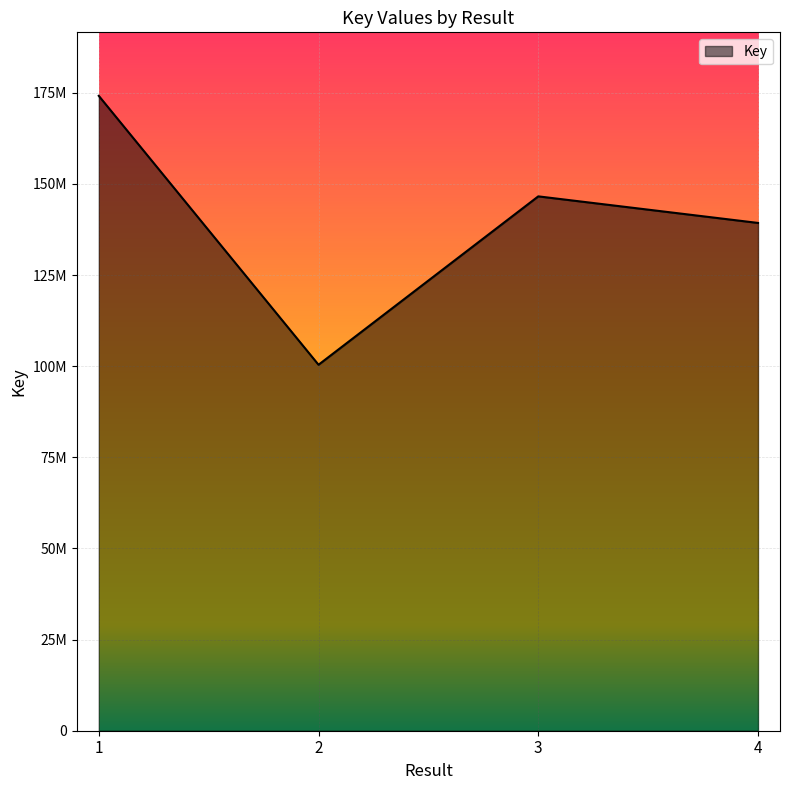

How many points are higher than both their immediate neighbors (excluding endpoints)?

1